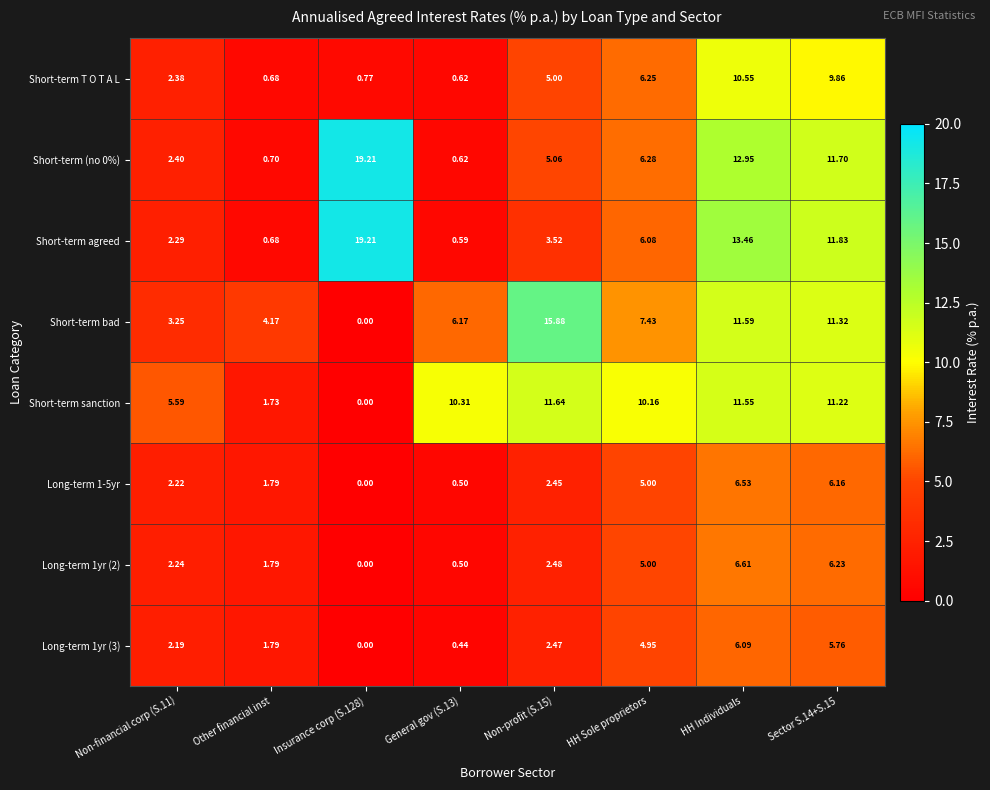

Which series changed the most between Other financial inst and HH Sole proprietors?

Short-term sanction